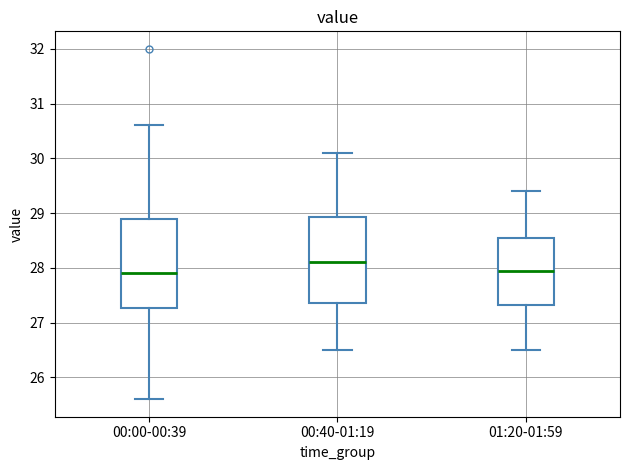

Reading left to right, transcribe this box plot: for each box, give where its median line is, the range the box spans, and where its two whiskers end, as read against the y-axis. The values are not printed on the chart, so give them approximately, as read against the axis.

00:00-00:39: median 27.9, box 27.3 to 28.9, whiskers 25.6 to 30.6
00:40-01:19: median 28.1, box 27.4 to 28.9, whiskers 26.5 to 30.1
01:20-01:59: median 28.0, box 27.3 to 28.6, whiskers 26.5 to 29.4